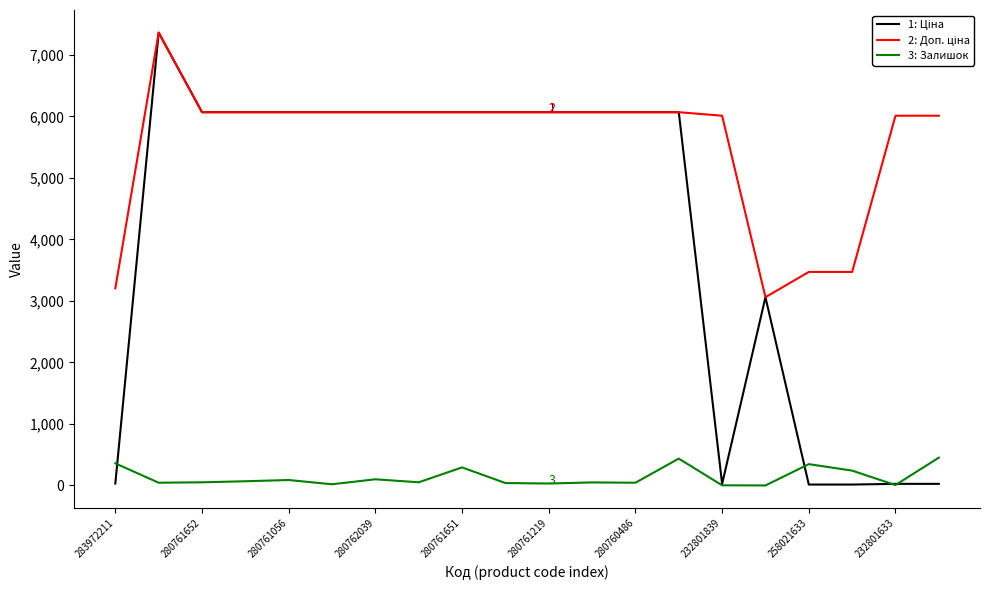

What is the highest value of the 3: Залишок series?

453.0